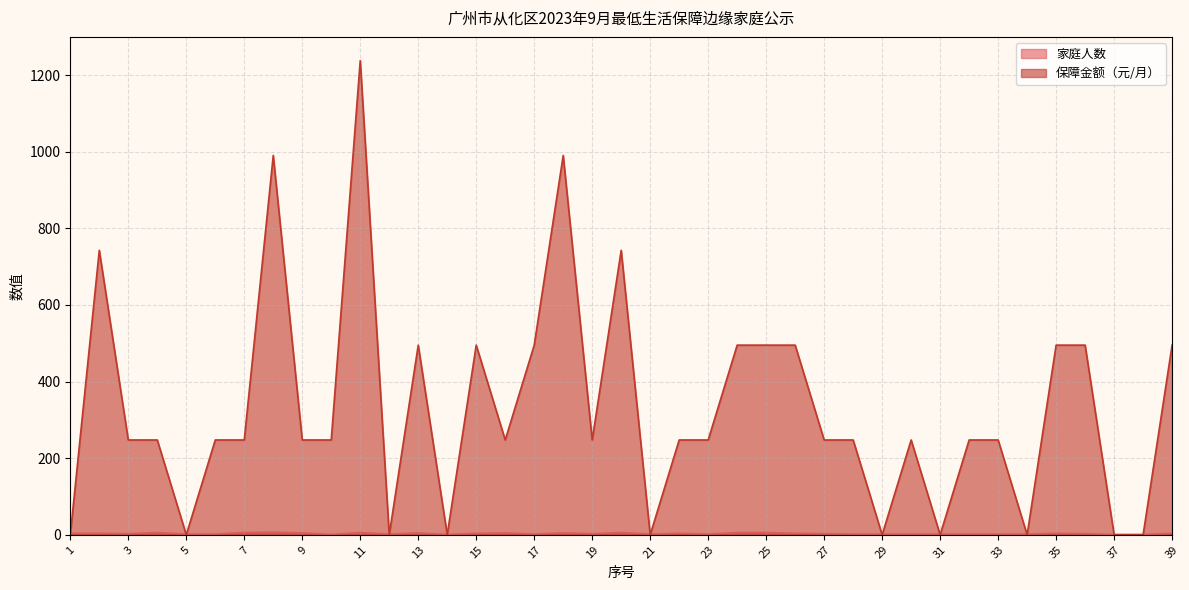

What is the sum of all 保障金额（元/月） values?

12875.2